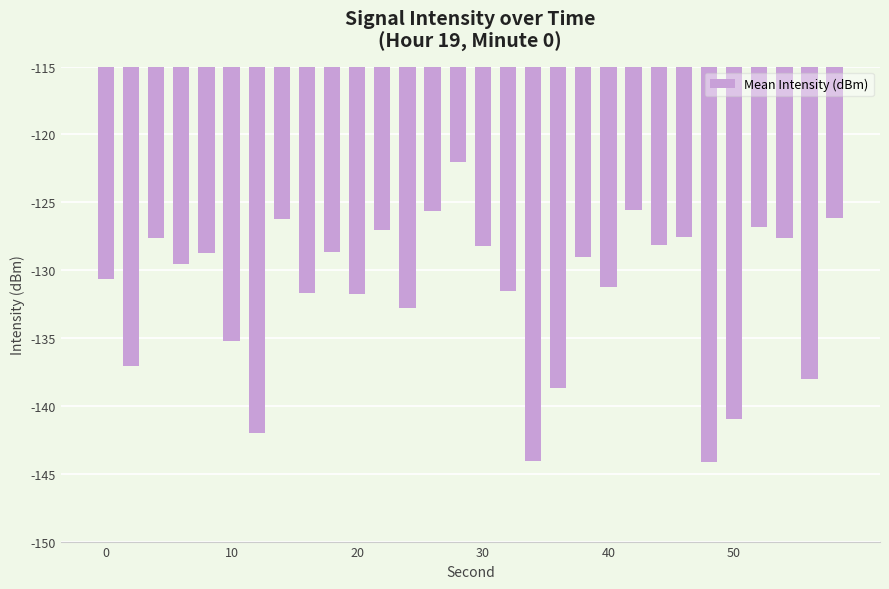

What is the value of the 10th bar from the left?

-128.7